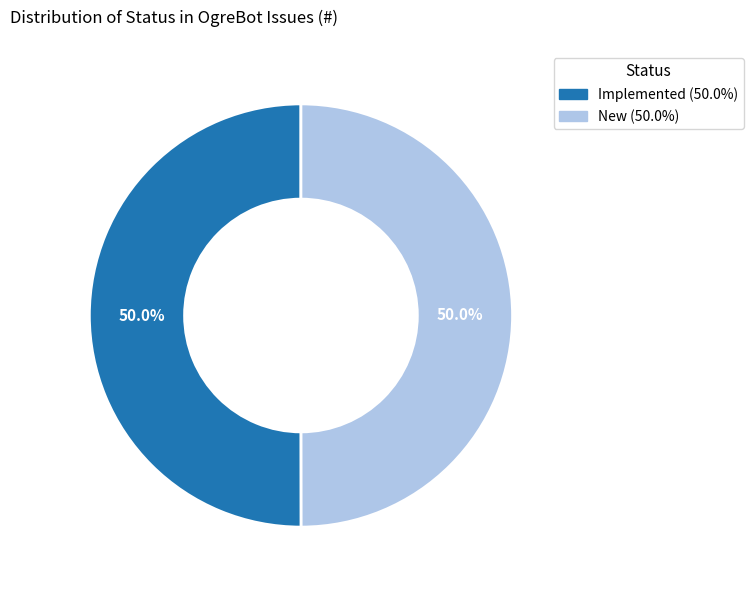

Approximately how many times larger is the value at Implemented compared to New?

1.0